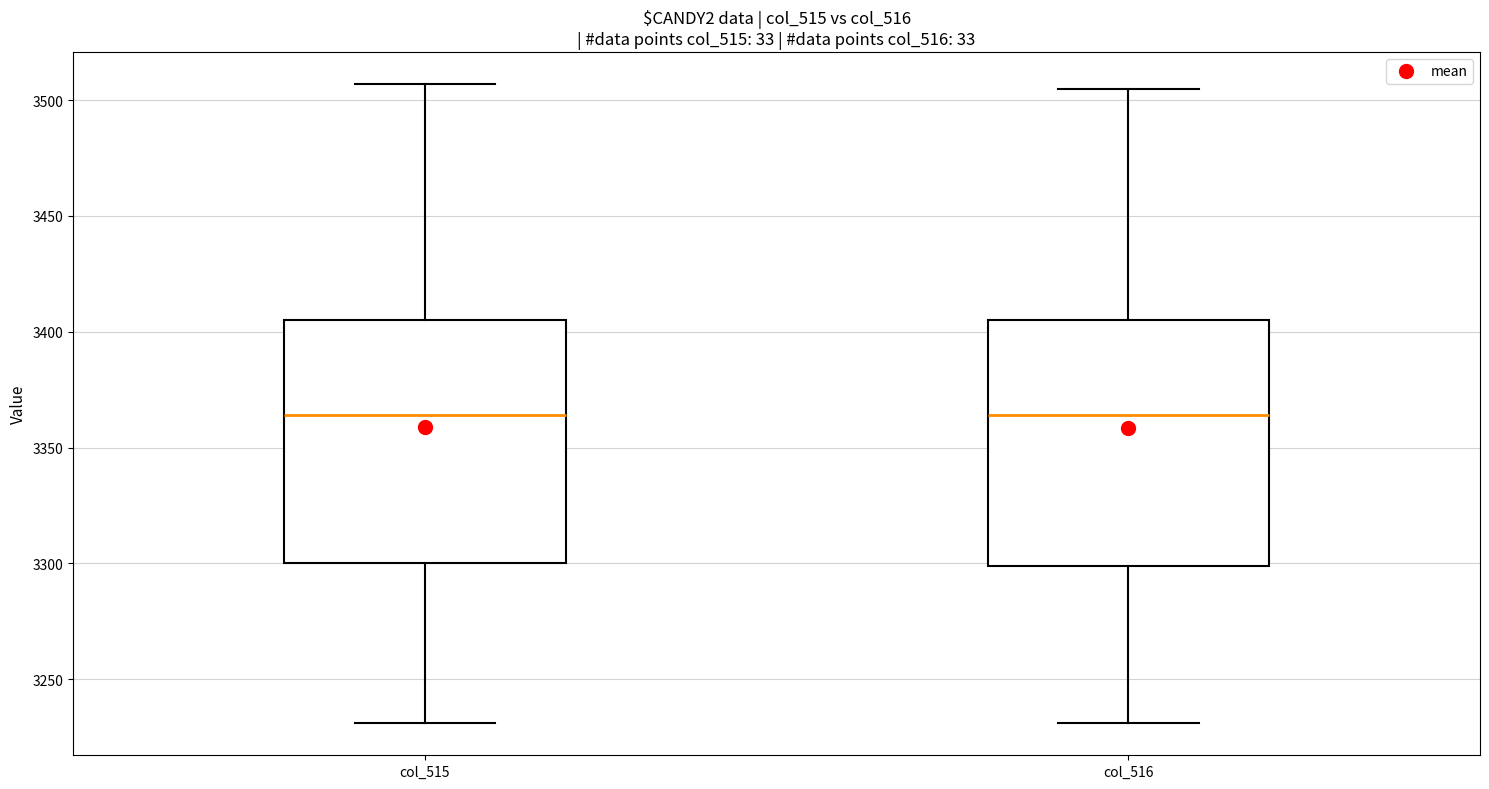

Reading left to right, read every box against the y-axis: the position of its median line, the range the box covers, and the ends of its whiskers. The values are not printed on the chart, so give them approximately, as read against the axis.

col_515: median 3365, box 3300 to 3405, whiskers 3230 to 3505
col_516: median 3365, box 3300 to 3405, whiskers 3230 to 3505